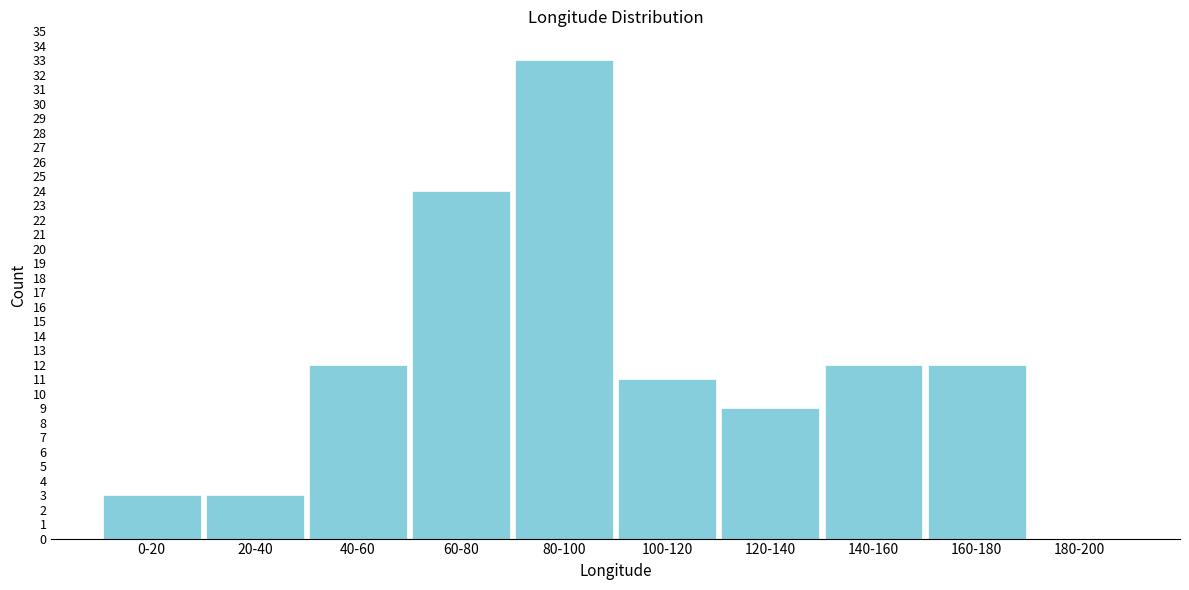

Reading right to left, what are all the values shown in this chart?

180-200=0	160-180=12	140-160=12	120-140=9	100-120=11	80-100=33	60-80=24	40-60=12	20-40=3	0-20=3